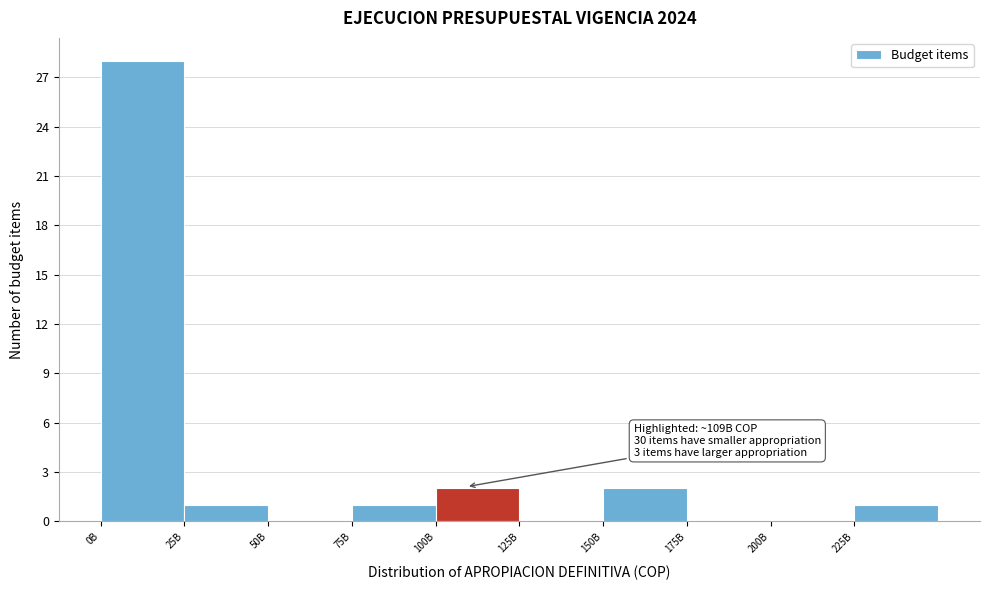

Reading right to left, transcribe all the data shown in this chart.

225B=1	200B=0	175B=0	150B=2	125B=0	100B=2	75B=1	50B=0	25B=1	0B=28